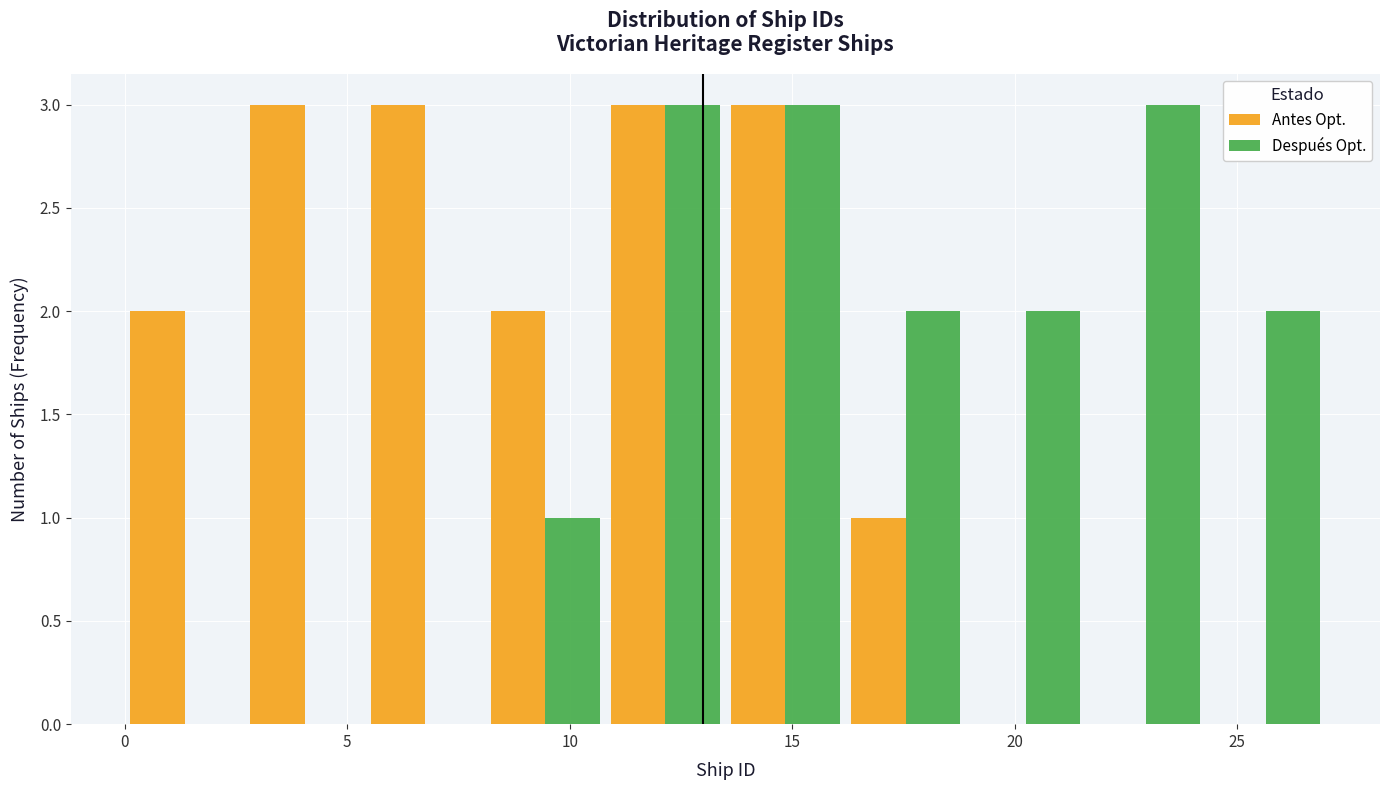

What is the height of the Después Opt. bar covering 10.8 to 13.5 on the x-axis? Neither the bar edges nor the heights are printed on the chart, so give them approximately, as read against the axes.

3